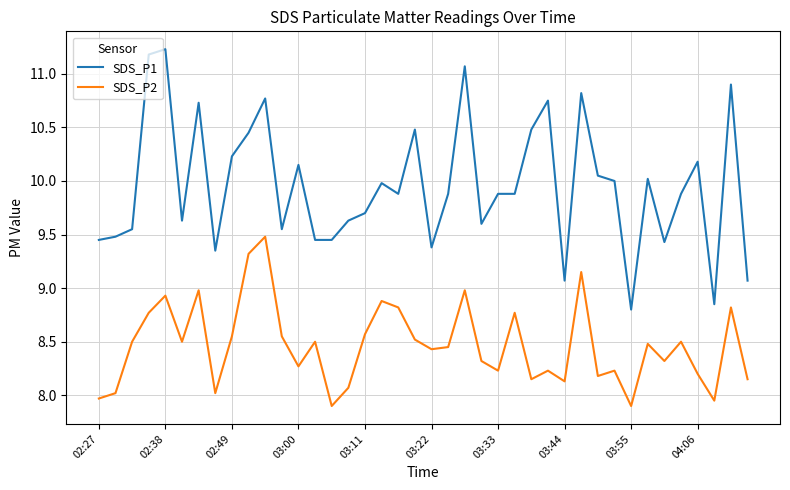

List the series in order of their peak value, highest first.

SDS_P1, SDS_P2